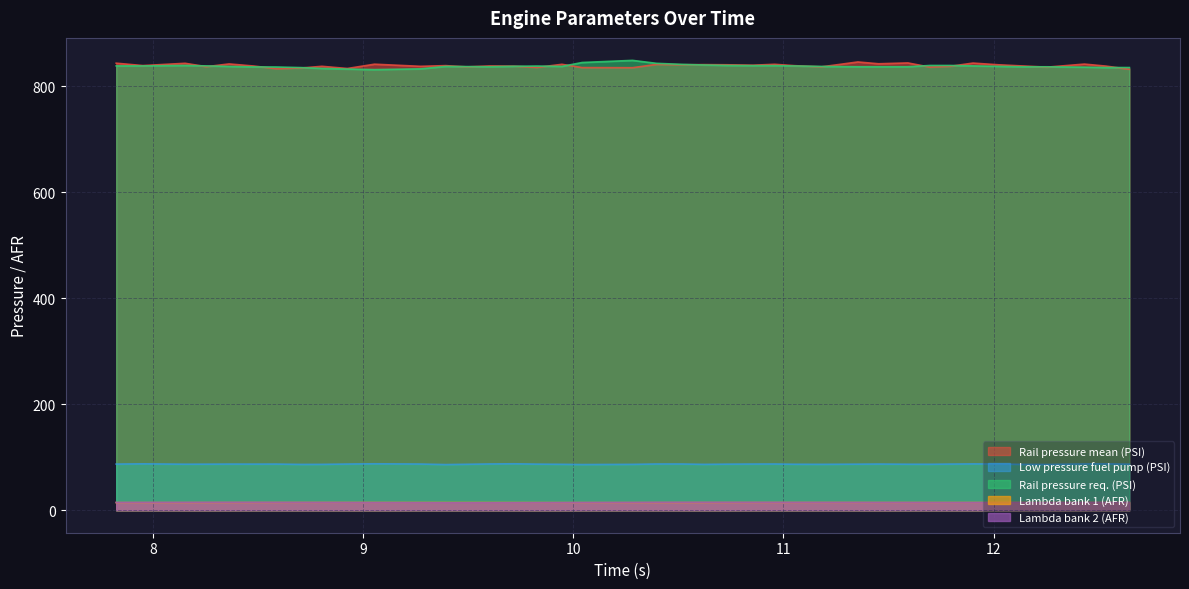

The Lambda bank 2 (AFR) series shows 23.7 at 9.828. True or false?

False